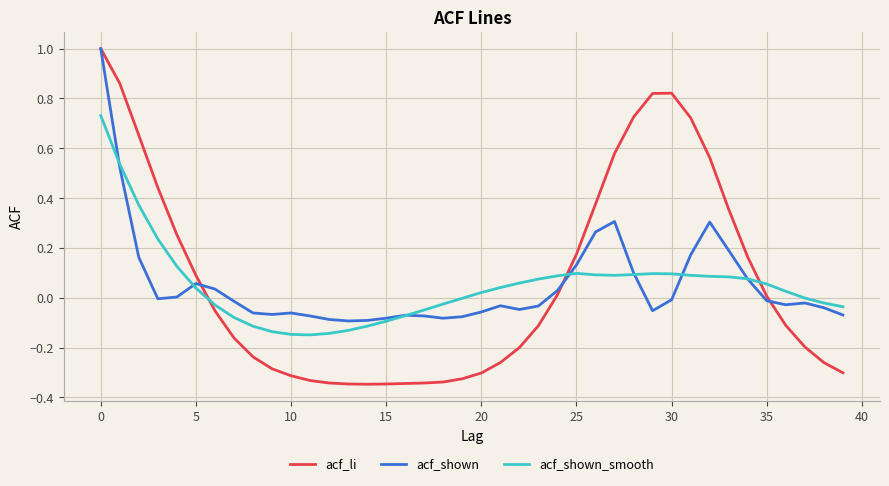

What is the greatest value displayed?

1.0